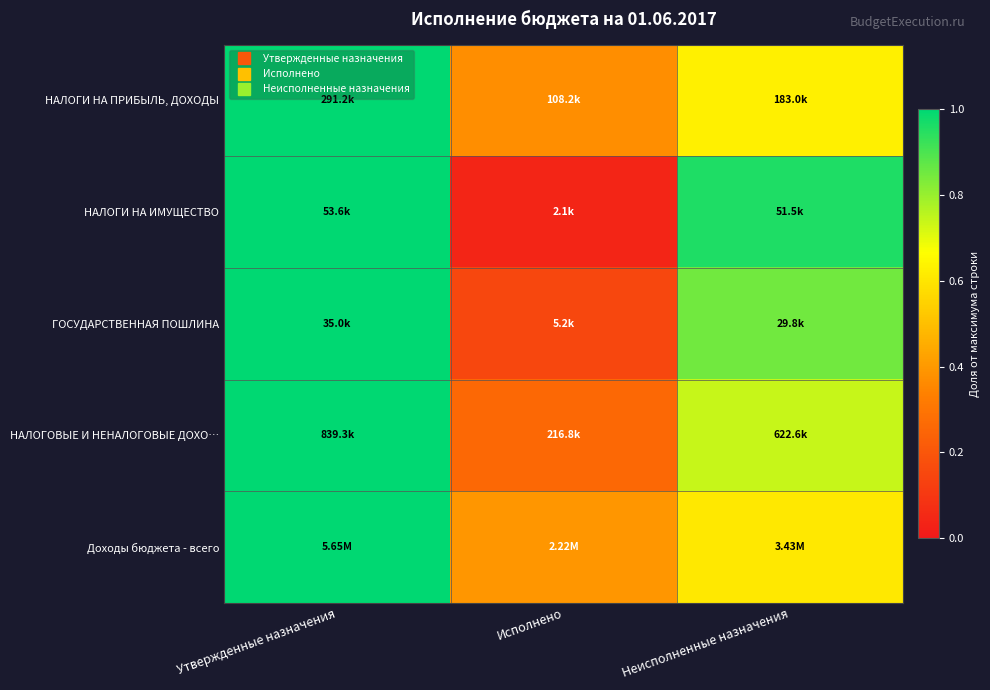

What is the spread (max minus min) of values at Неисполненные назначения?

0.4